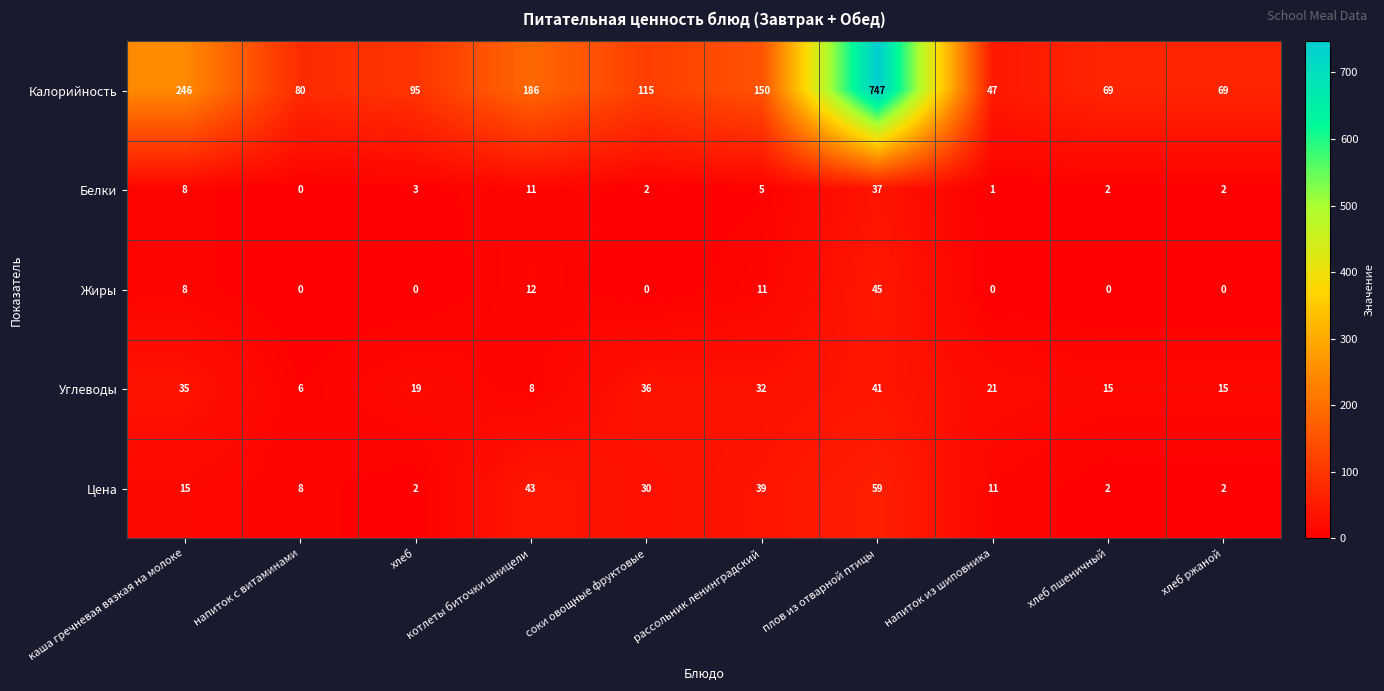

The Цена series shows 6 at каша гречневая вязкая на молоке. True or false?

False